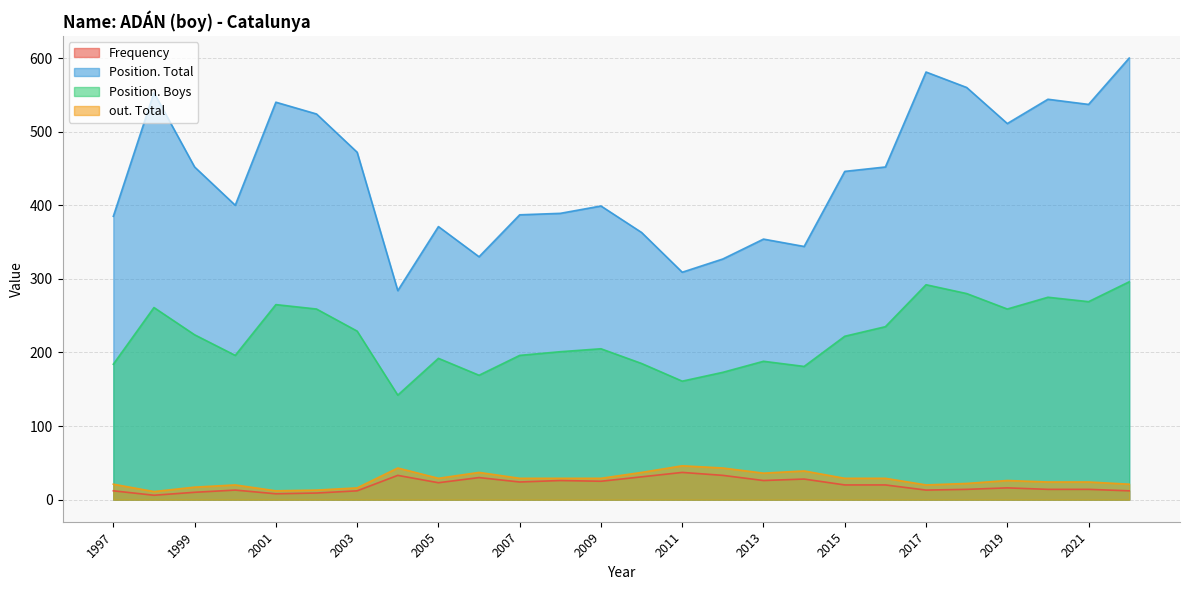

What is the difference between the highest and lowest values at 1998?

547